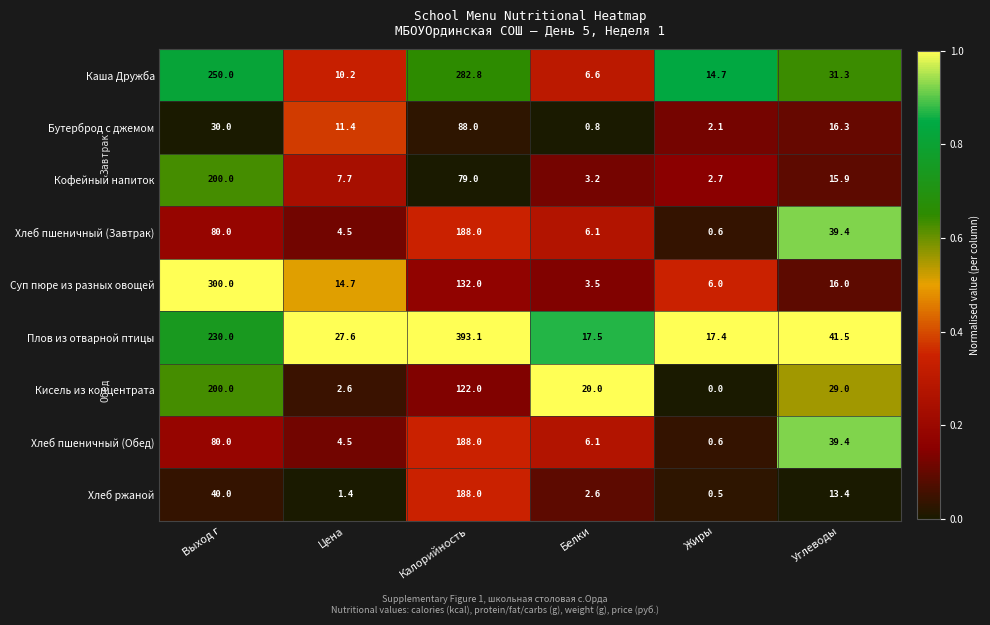

Is it true that Хлеб ржаной equals 188.0 at Калорийность?

True